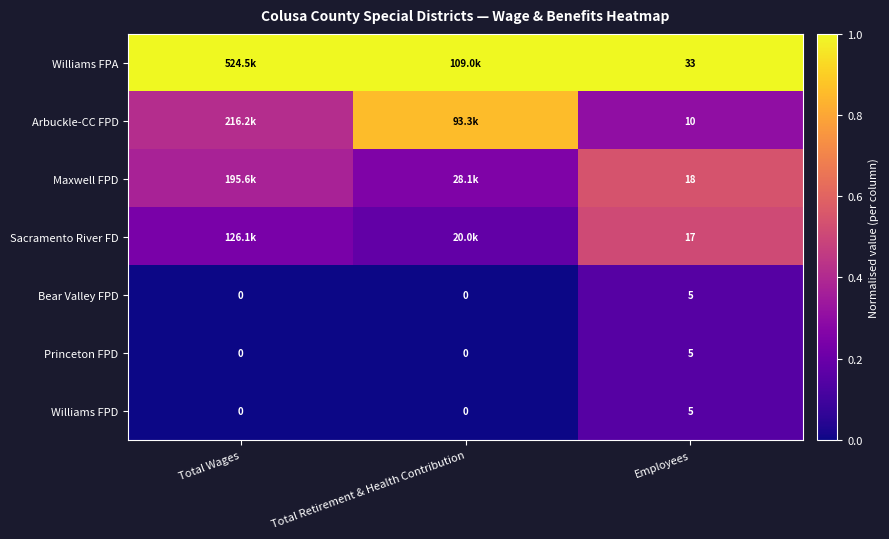

Is the value of Sacramento River FD at Employees greater than the value of Arbuckle-CC FPD at Employees?

Yes